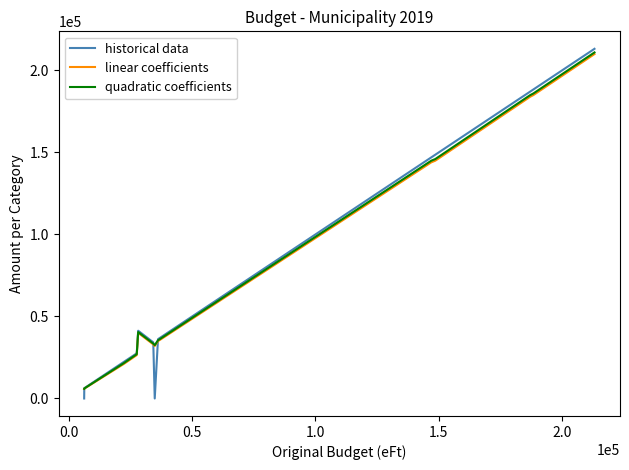

Which series has the largest range (max minus min)?

historical data